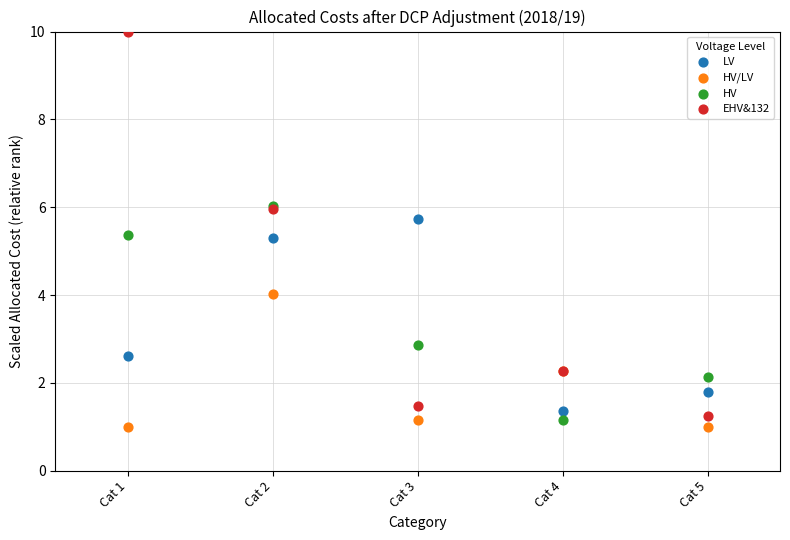

In the HV series, what Y value is closest to 3?

2.9